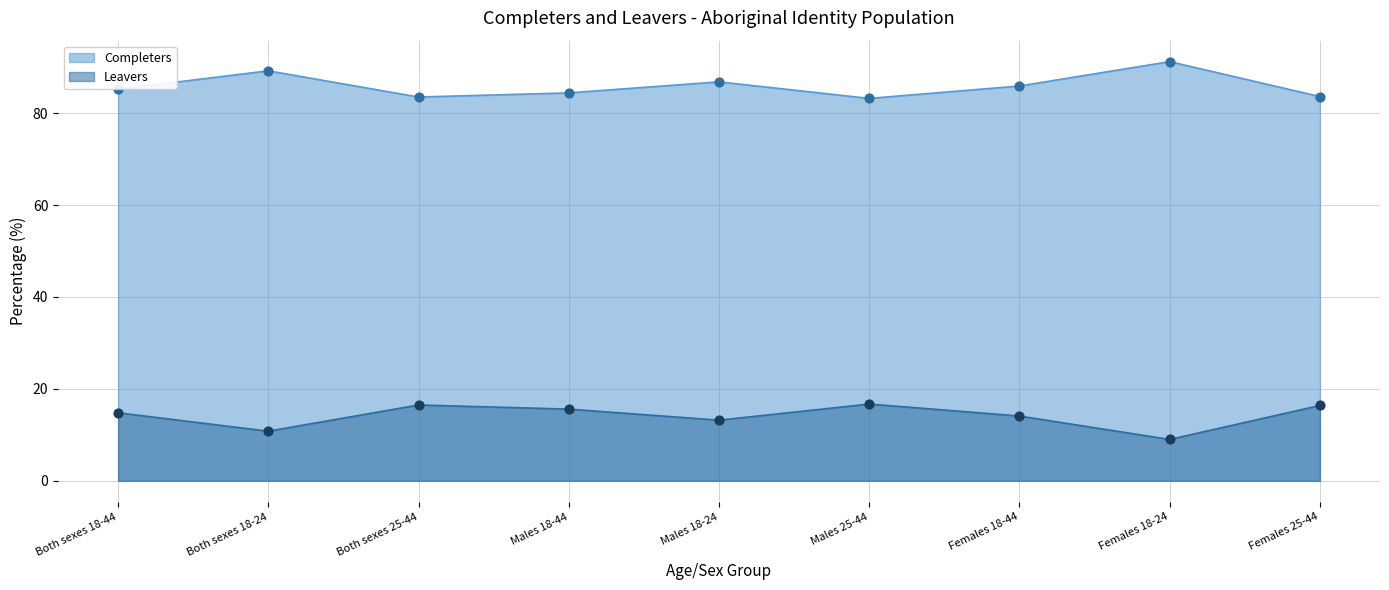

At how many categories does at least one series exceed 70?

9